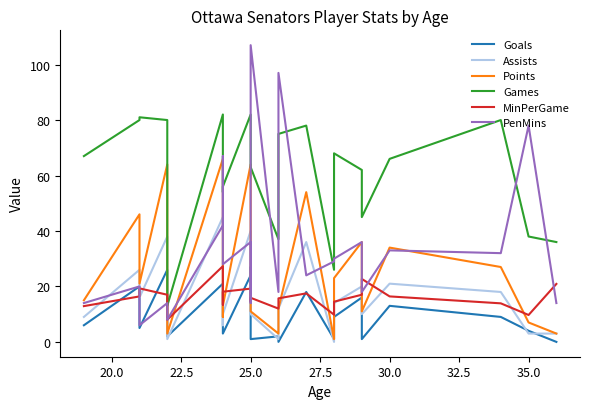

What is the difference between the maximum and minimum values in the Goals series?

27.0